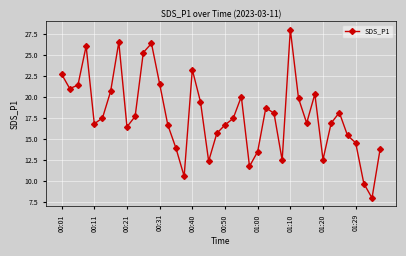

What is the minimum value shown in the chart?

7.9